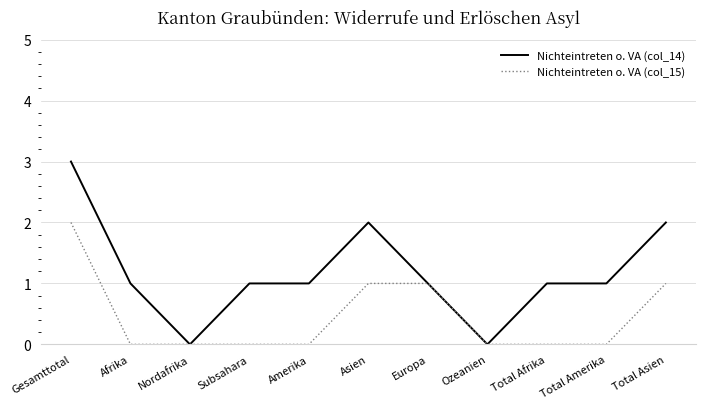

Is this an area chart (filled region under the line)?

No